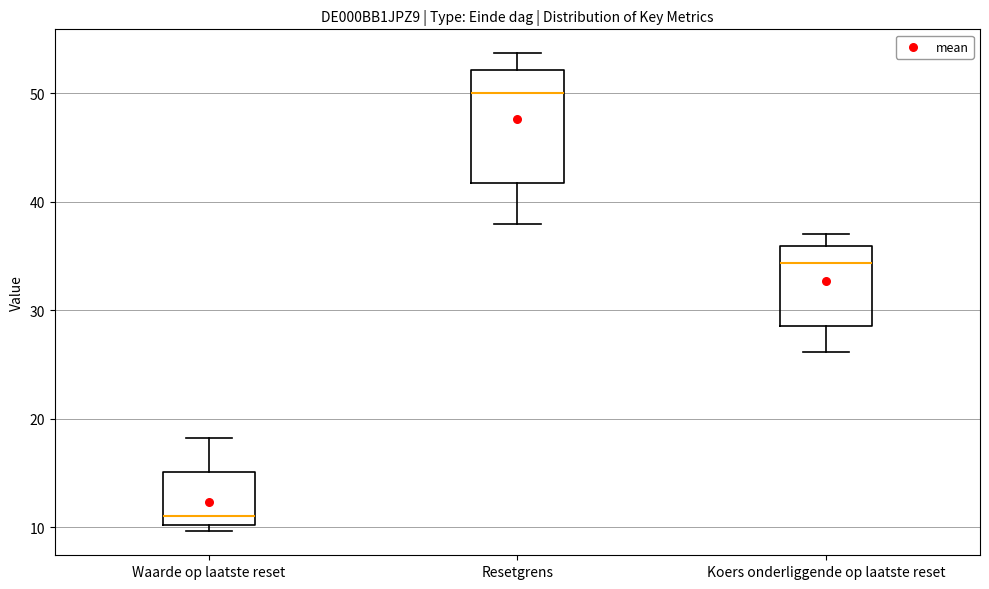

Comparing the boxes themselves (not the whiskers), which one is the tallest?

Resetgrens